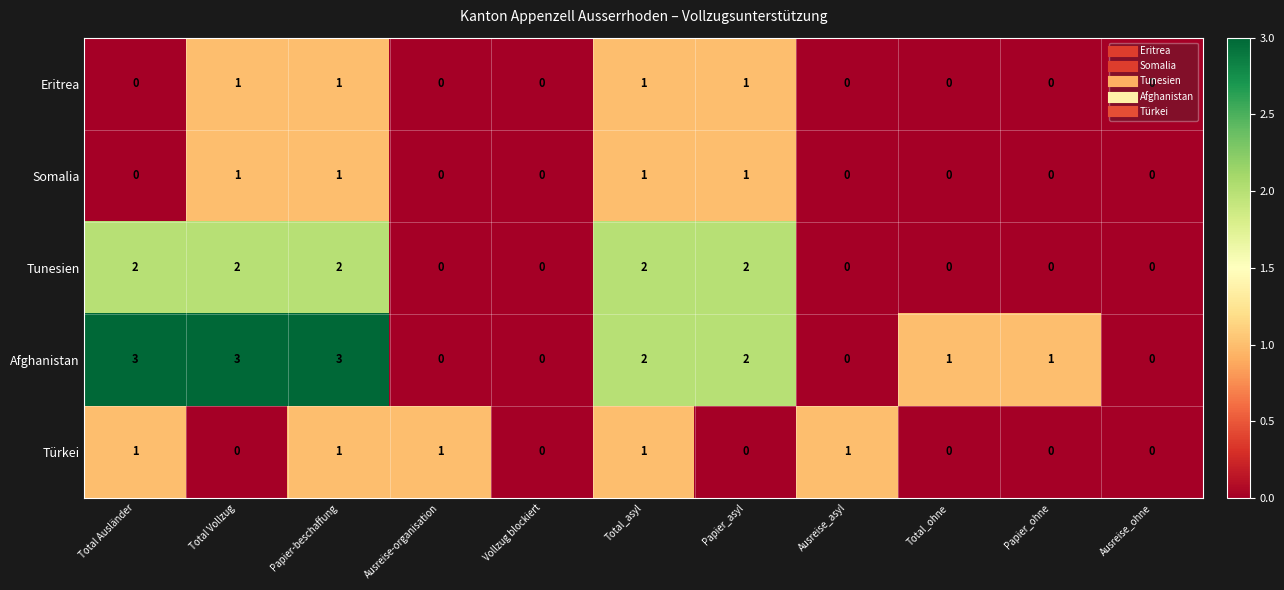

What is the maximum value shown in the chart?

3